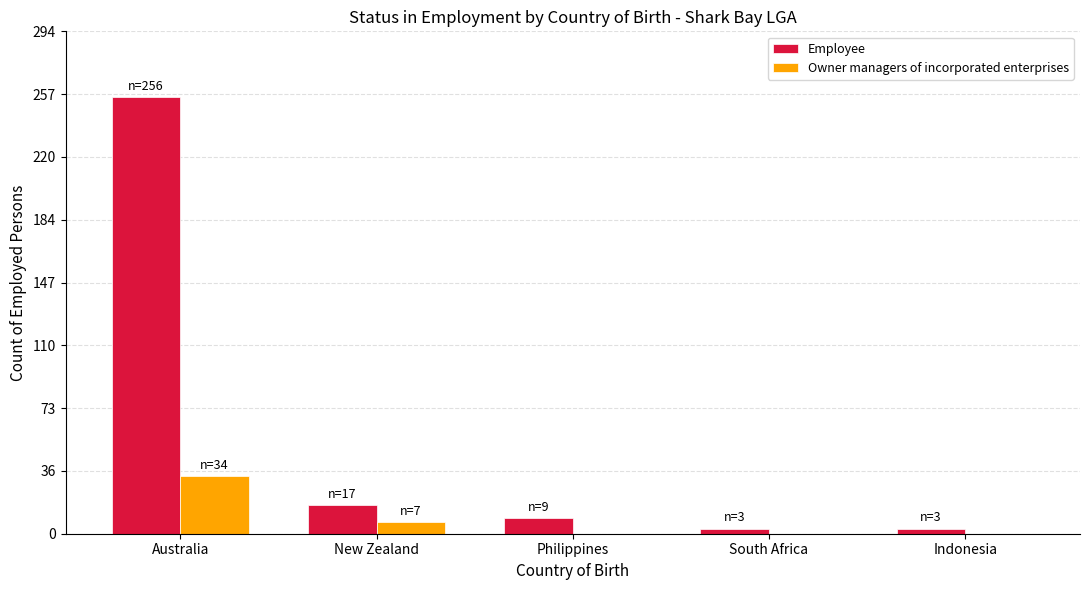

The Owner managers of incorporated enterprises series shows 7 at New Zealand. True or false?

True